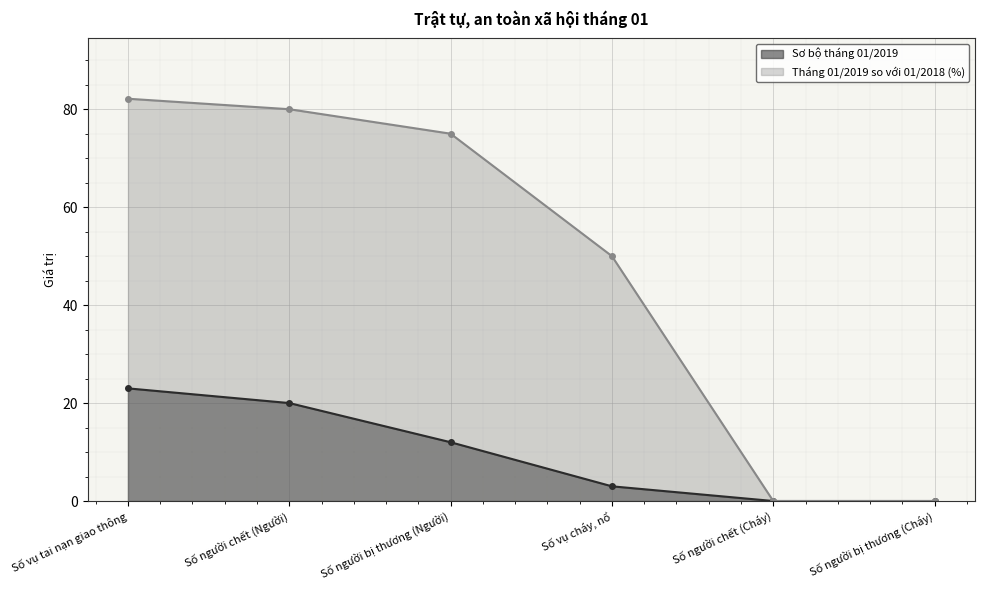

What is the label of the 5th point from the left?

Số người chết (Cháy)